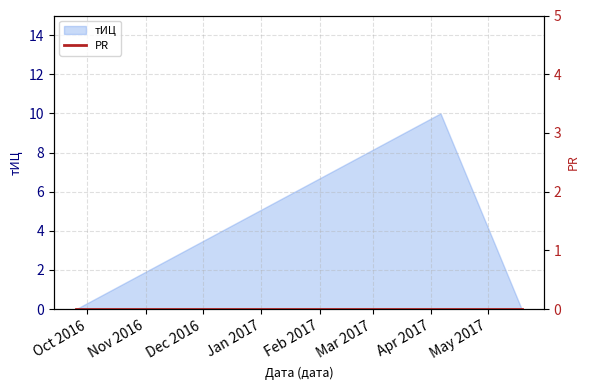

What is the maximum value shown in the chart?

10